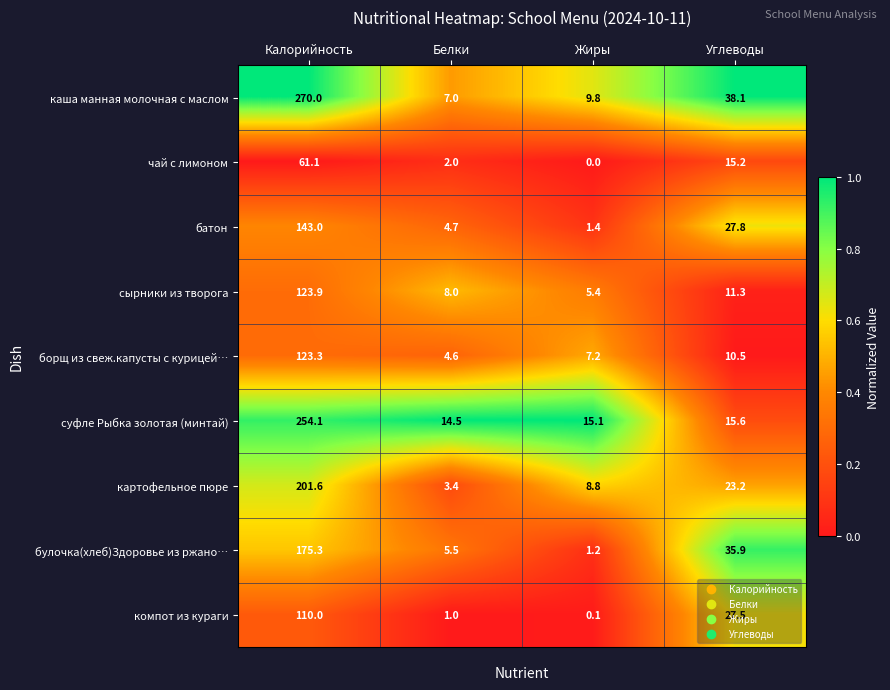

Is it true that борщ из свеж.капусты с курицей… equals 7.2 at Жиры?

True